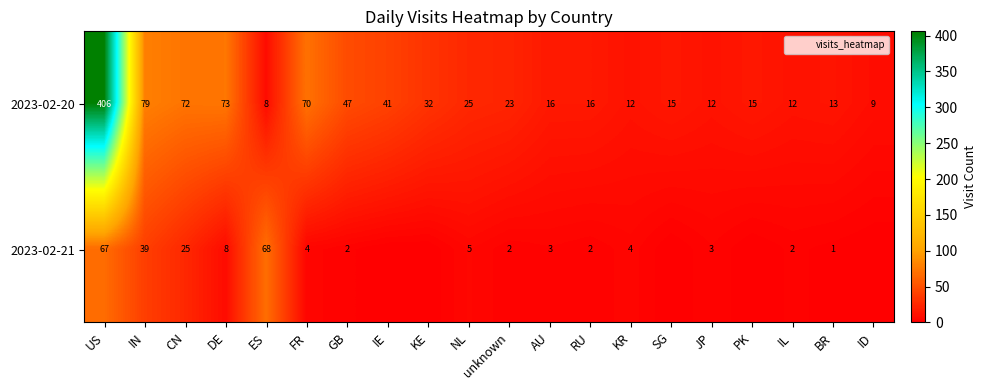

What is the difference between the maximum and minimum values in the 2023-02-21 series?

68